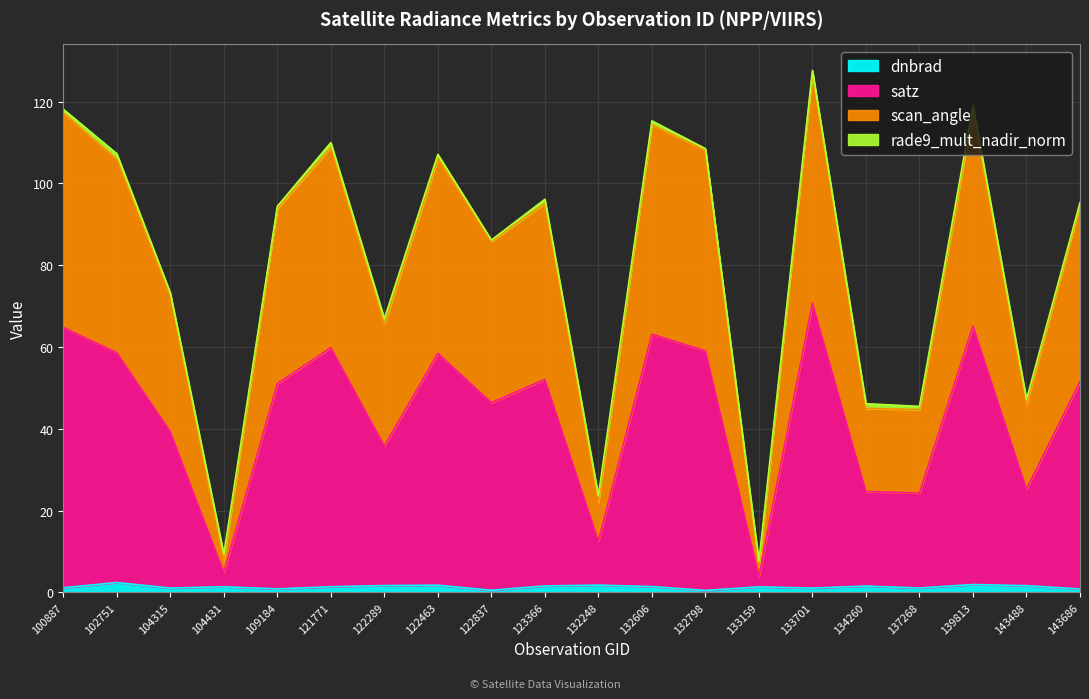

True or false: scan_angle has more than 2 interior local peaks.

True